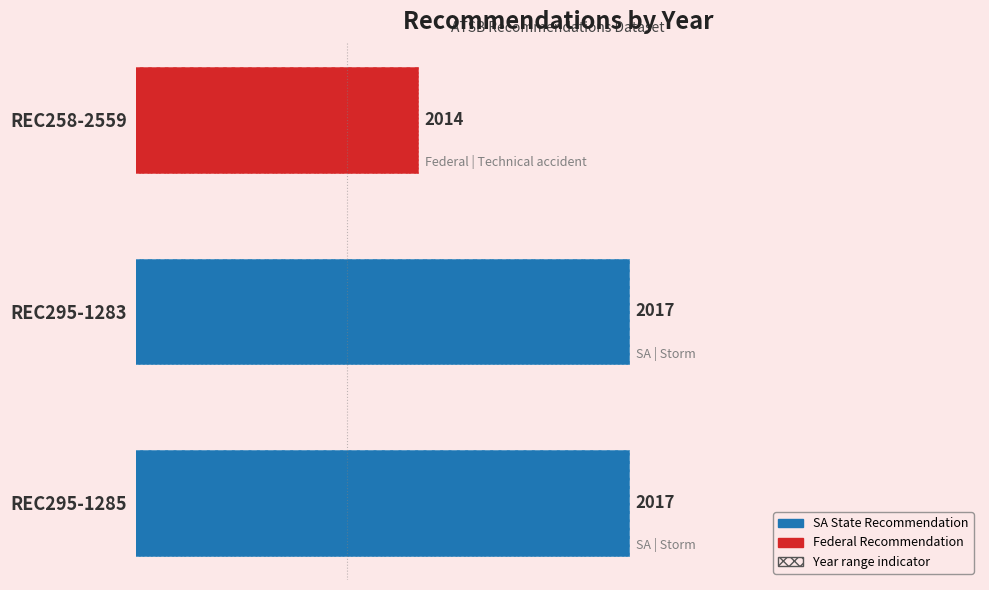

True or false: the data shows 3327 at REC295-1283.

False